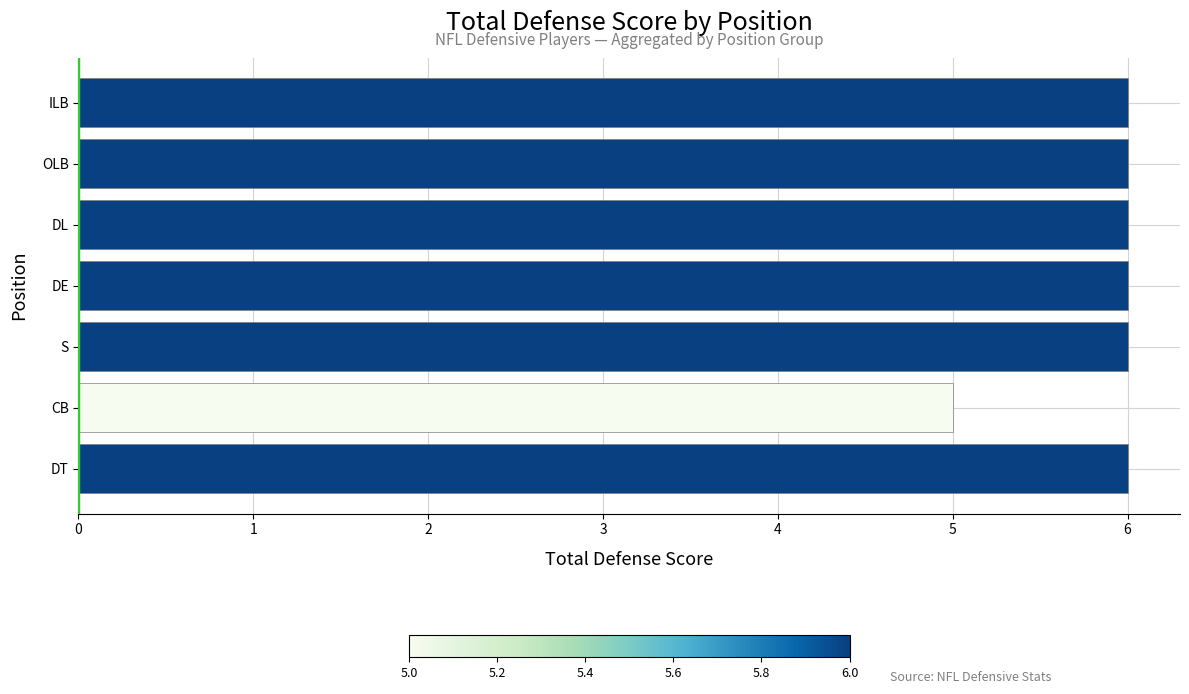

The value at DL is 6. True or false?

True